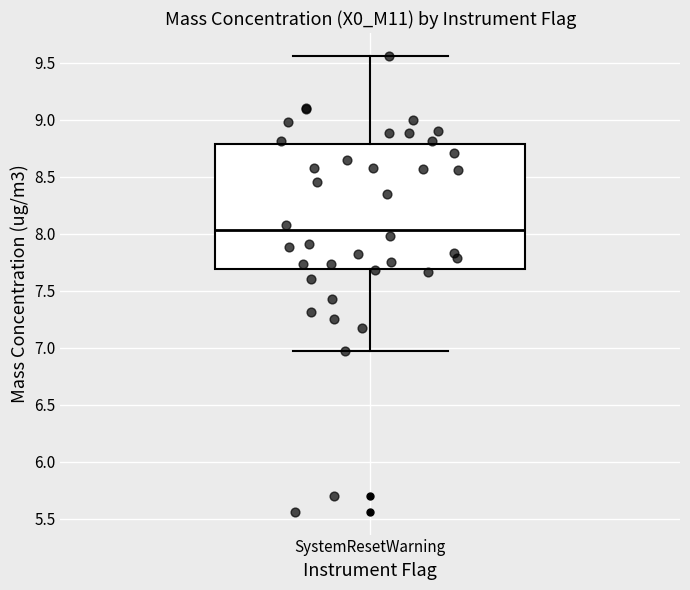

Transcribe this box plot: give where the median line is, the range the box spans, and where the two whiskers end, as read against the y-axis. The values are not printed on the chart, so give them approximately, as read against the axis.

median 8.05, box 7.70 to 8.80, whiskers 6.95 to 9.55